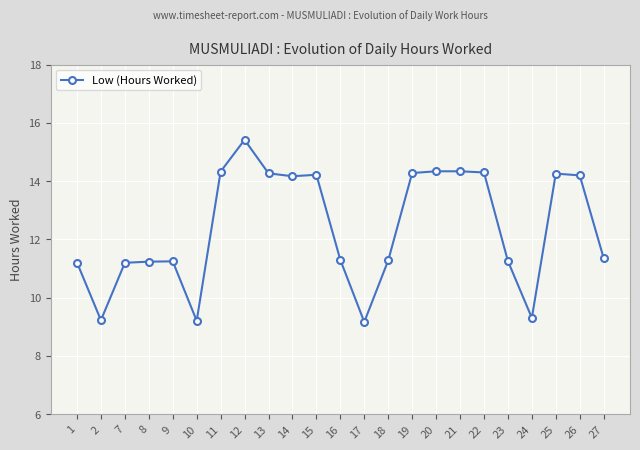

Which category has the highest value across all series?

12